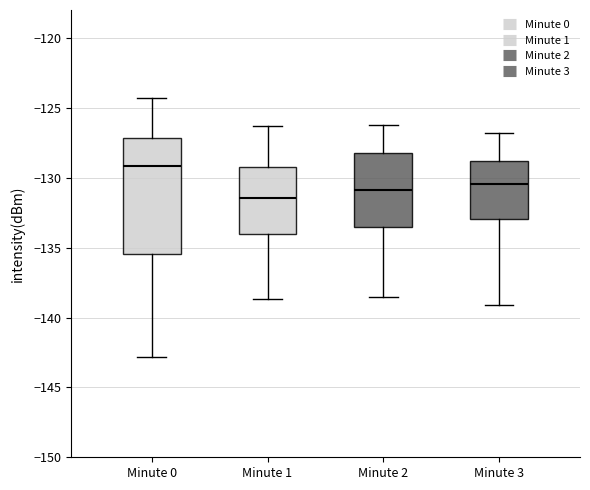

Reading left to right, read every box against the y-axis: the position of its median line, the range the box covers, and the ends of its whiskers. The values are not printed on the chart, so give them approximately, as read against the axis.

Minute 0: median -129.0, box -135.5 to -127.0, whiskers -143.0 to -124.5
Minute 1: median -131.5, box -134.0 to -129.0, whiskers -138.5 to -126.5
Minute 2: median -131.0, box -133.5 to -128.0, whiskers -138.5 to -126.0
Minute 3: median -130.5, box -133.0 to -129.0, whiskers -139.0 to -127.0